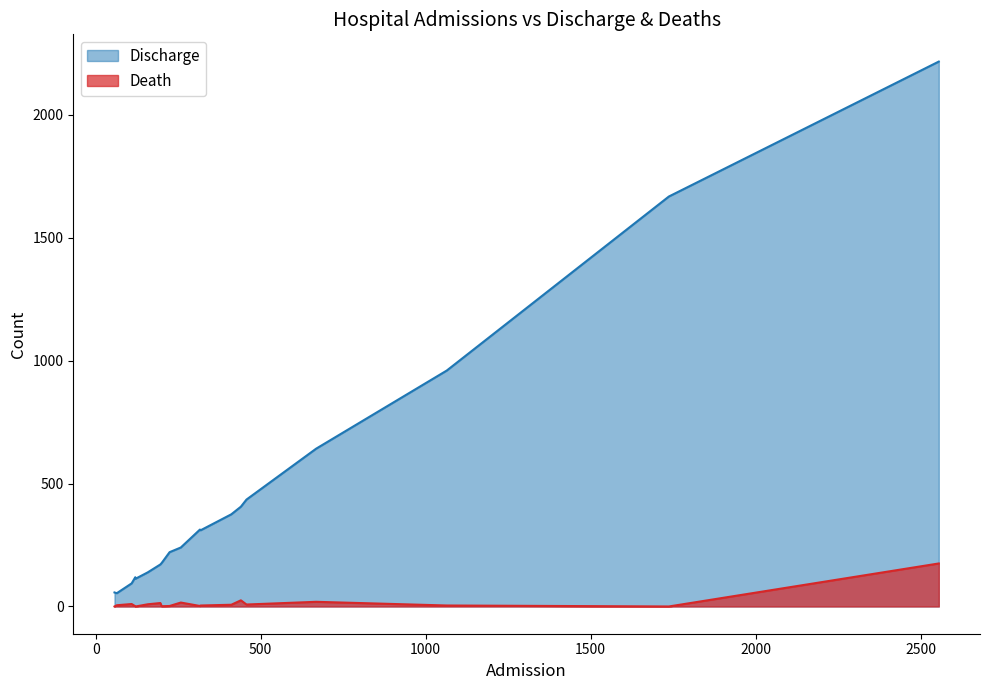

What is the difference between the maximum and minimum values in the Death series?

175